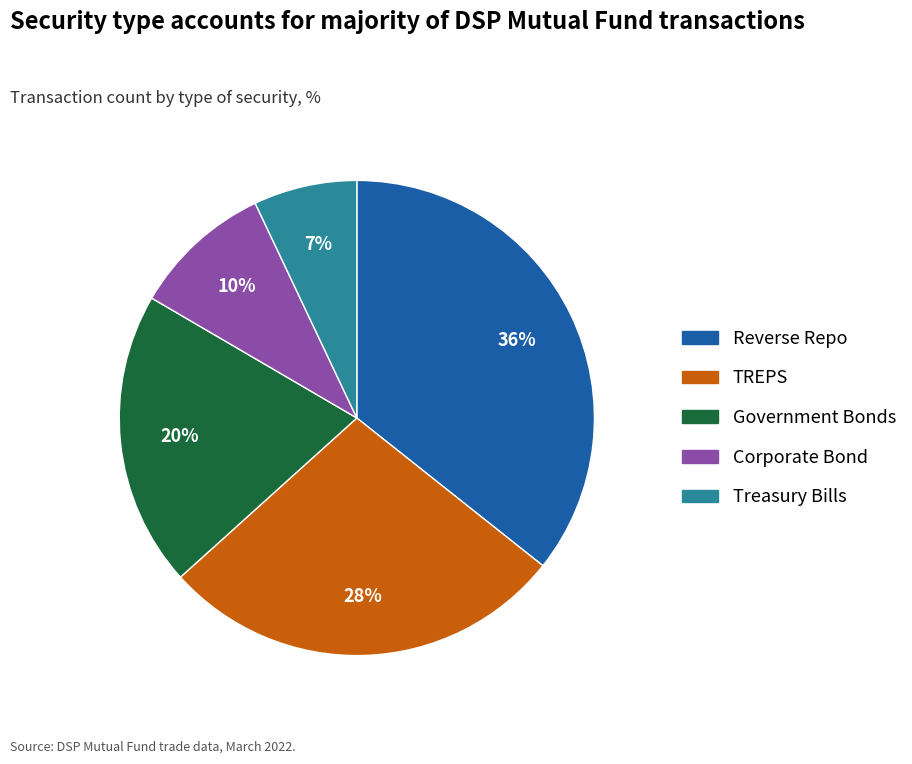

Which has a higher value, Reverse Repo or TREPS?

Reverse Repo